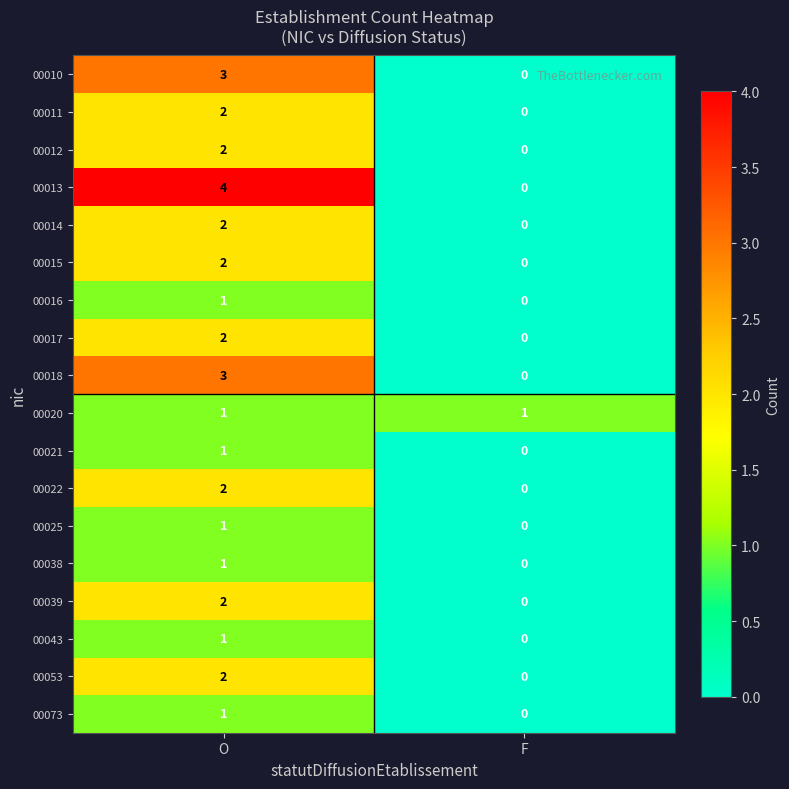

The 00073 series shows 1 at O. True or false?

True